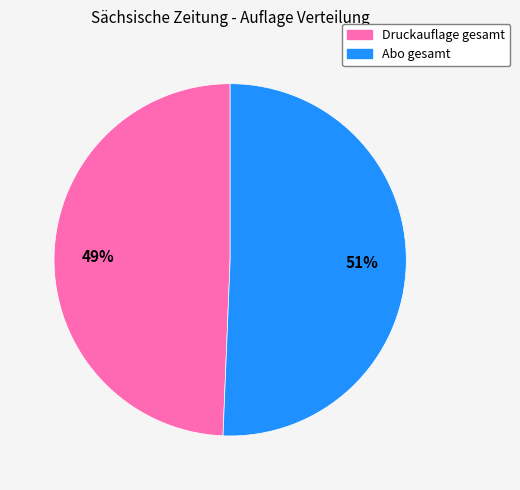

Combined, do Abo gesamt and Druckauflage gesamt account for over 50%?

Yes